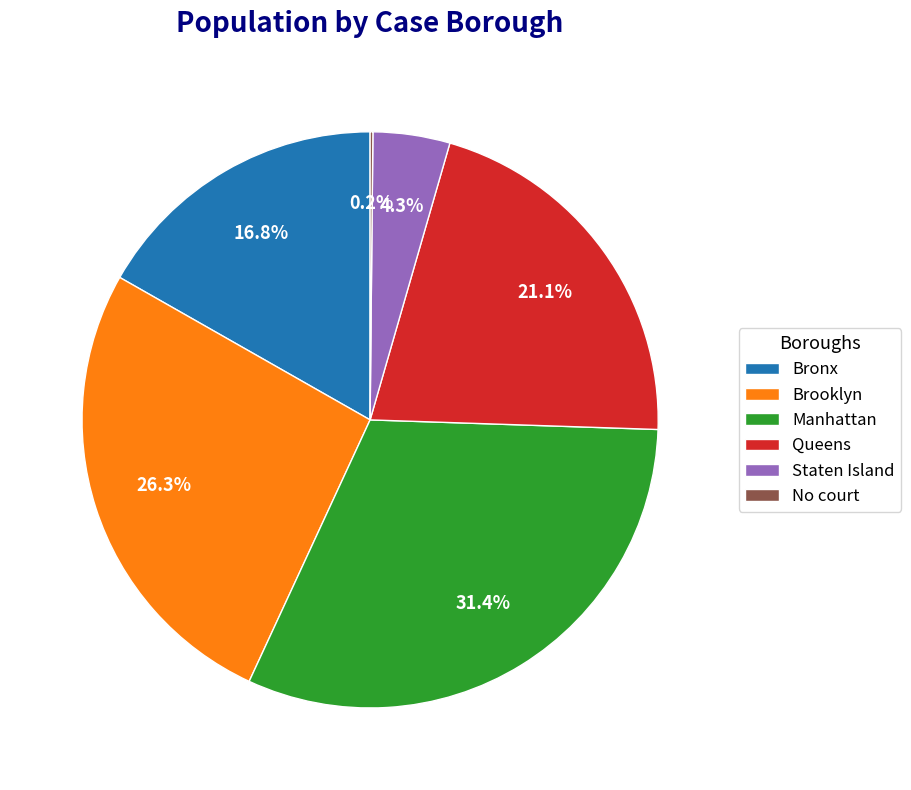

What portion of the pie excludes Staten Island?

95.7%